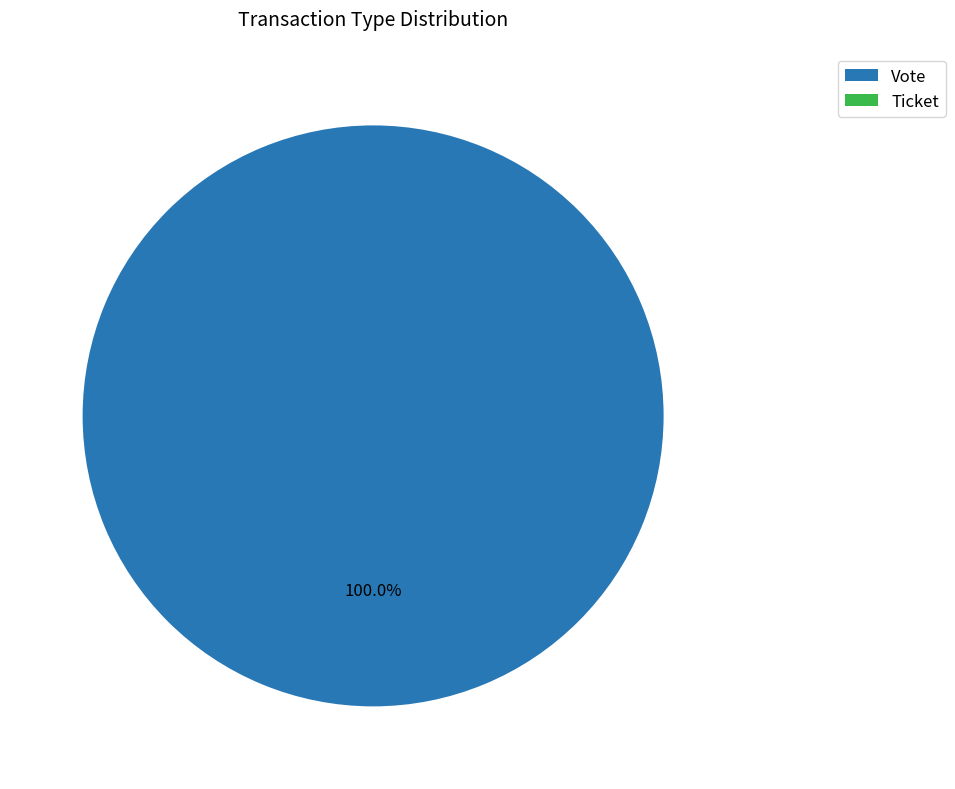

How many slices are in this pie chart?

2